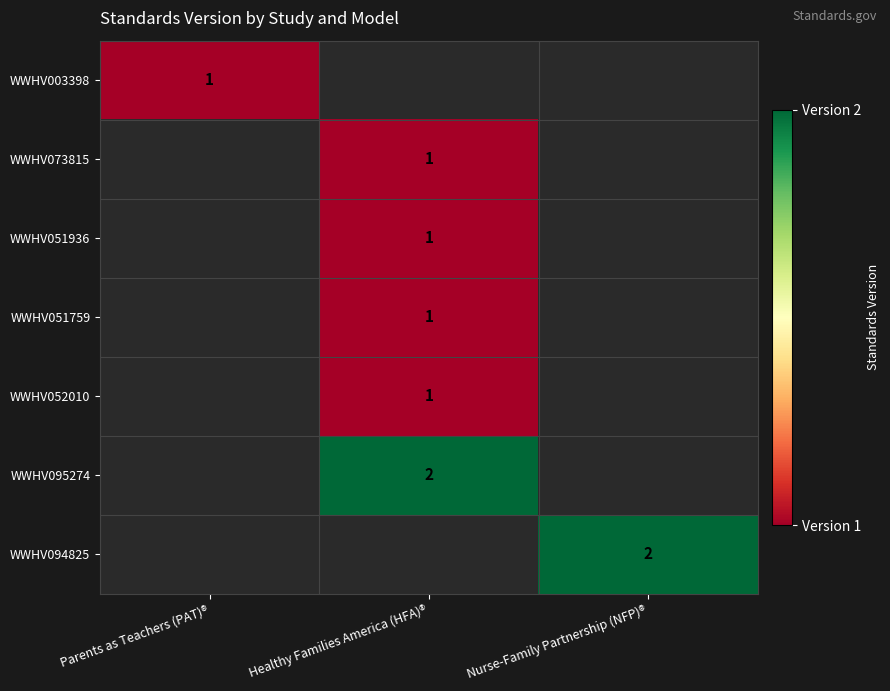

Which label corresponds to the smallest value in the chart?

Parents as Teachers (PAT)®